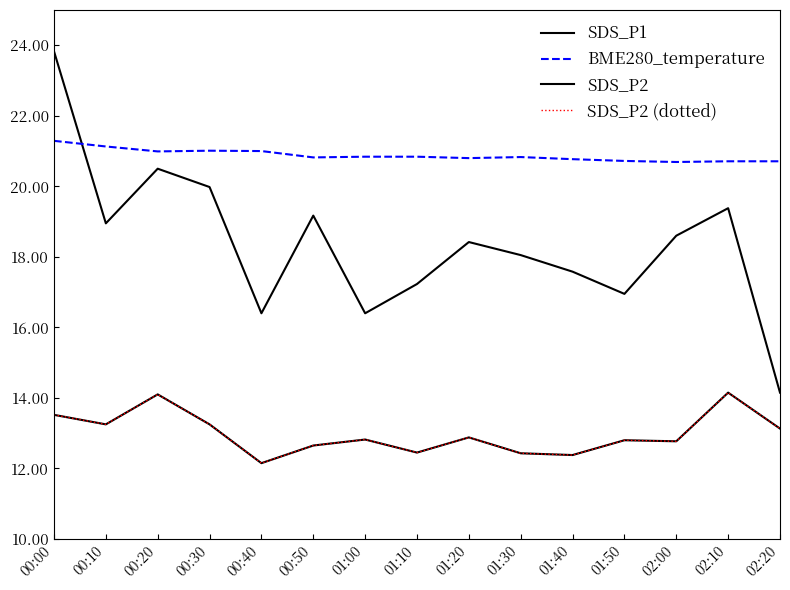

At which label is SDS_P1 closest to 18?

01:30